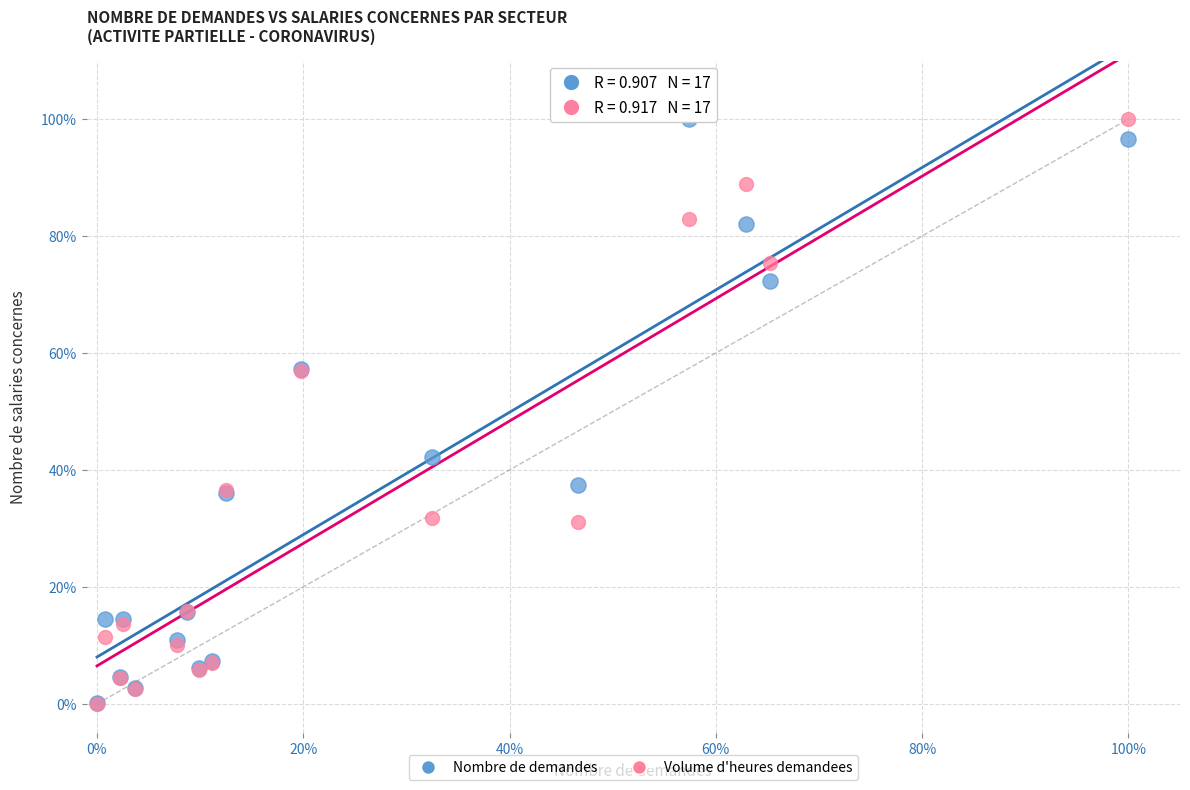

What are all the series names shown in the legend?

Nombre de demandes, Volume d'heures demandees